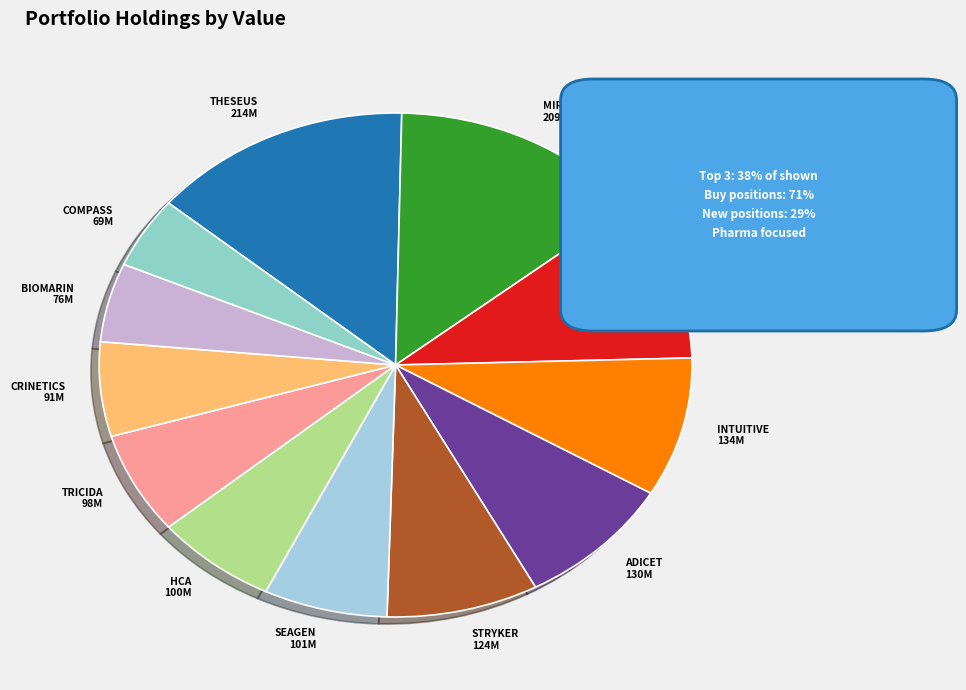

Combined, do CRINETICS 91M and TRICIDA 98M account for over 50%?

No